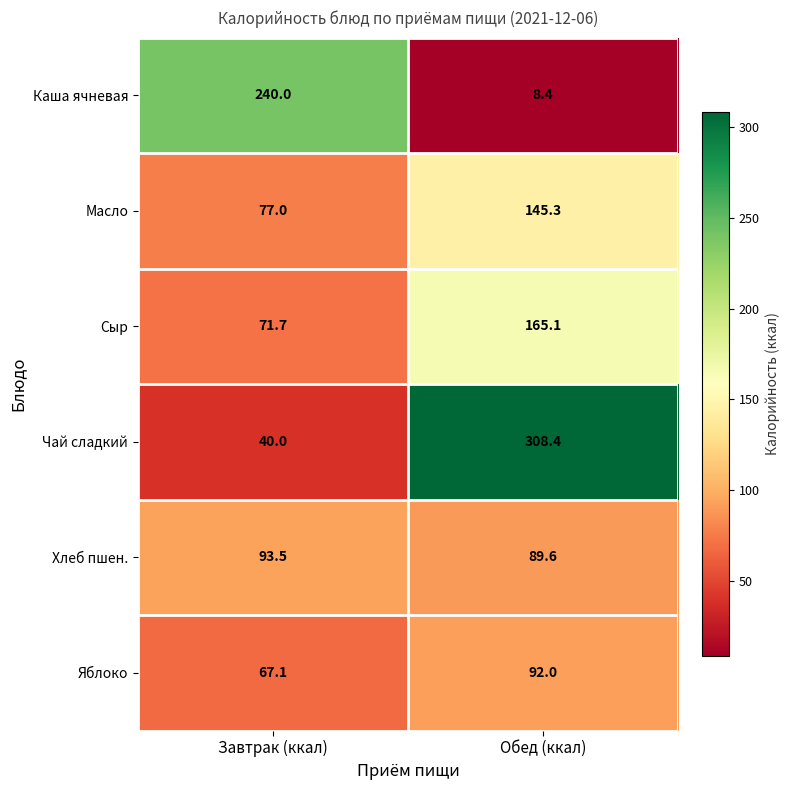

Reading right to left, list all the values displayed in this chart.

Каша ячневая: Обед (ккал)=8.4	Завтрак (ккал)=240.0
Масло: Обед (ккал)=145.3	Завтрак (ккал)=77.0
Сыр: Обед (ккал)=165.1	Завтрак (ккал)=71.7
Чай сладкий: Обед (ккал)=308.4	Завтрак (ккал)=40.0
Хлеб пшен.: Обед (ккал)=89.6	Завтрак (ккал)=93.5
Яблоко: Обед (ккал)=92.0	Завтрак (ккал)=67.1